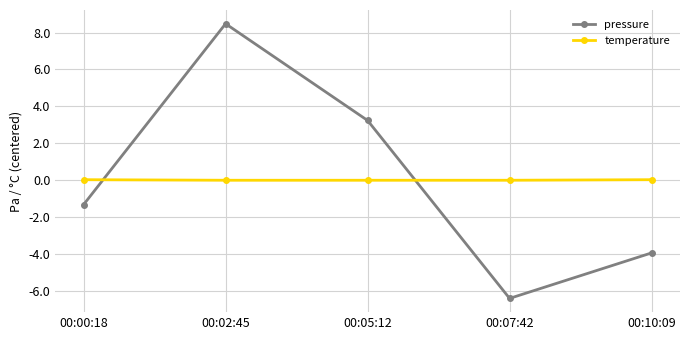

Count the number of data series in this chart.

2